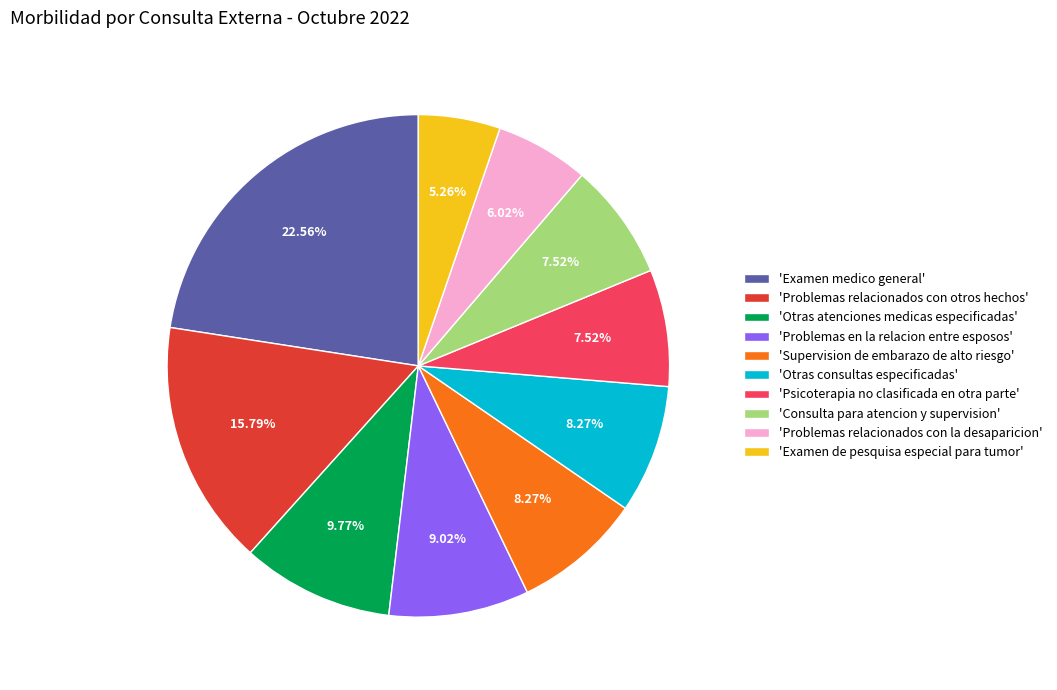

How many segments does this pie chart have?

10